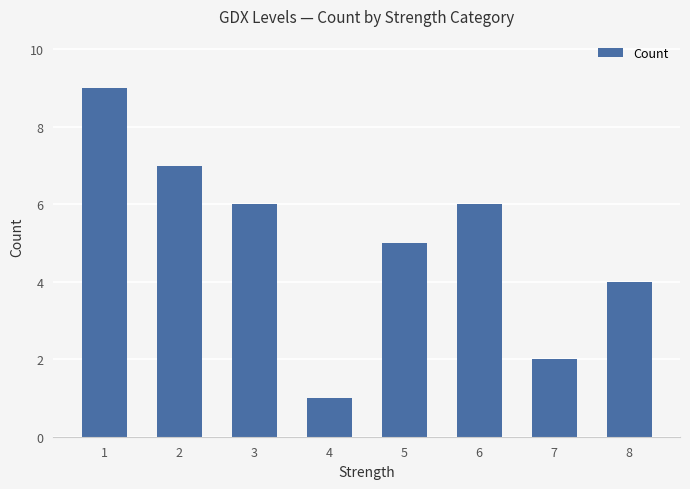

How many data points does each series have?

8